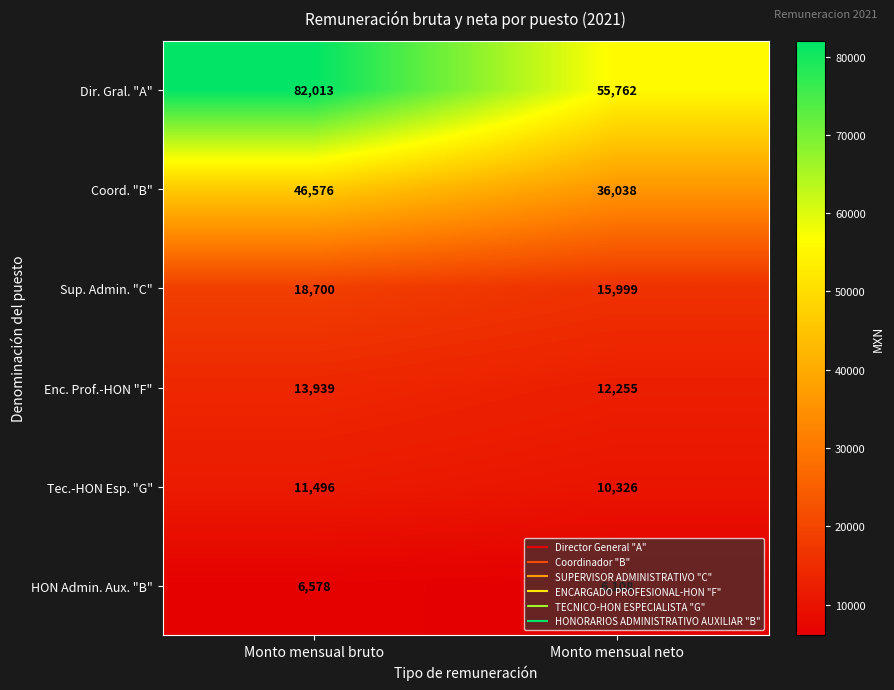

The Enc. Prof.-HON "F" series shows 12255 at Monto mensual neto. True or false?

True